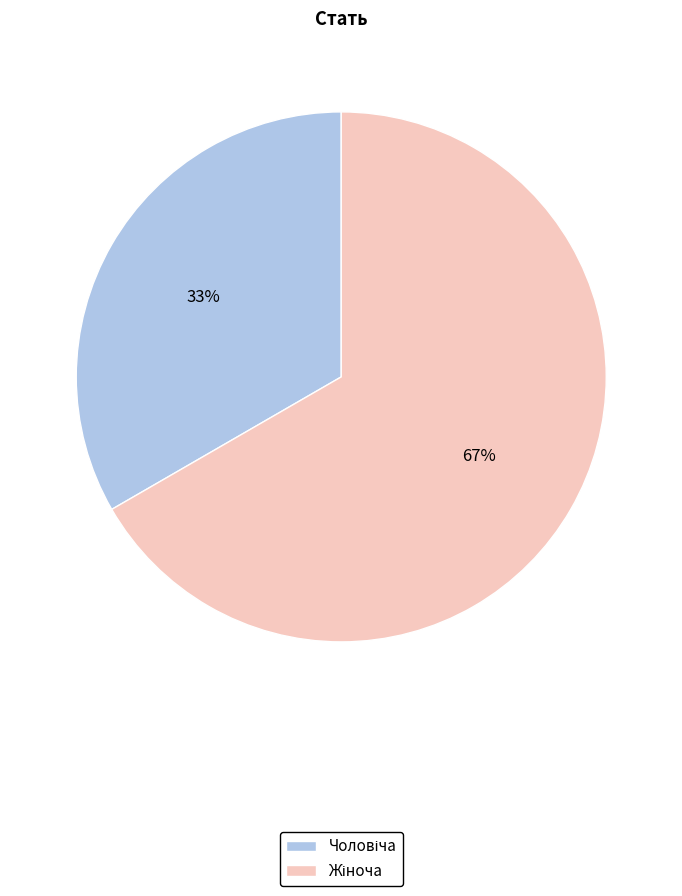

Does any single category account for the majority?

Yes